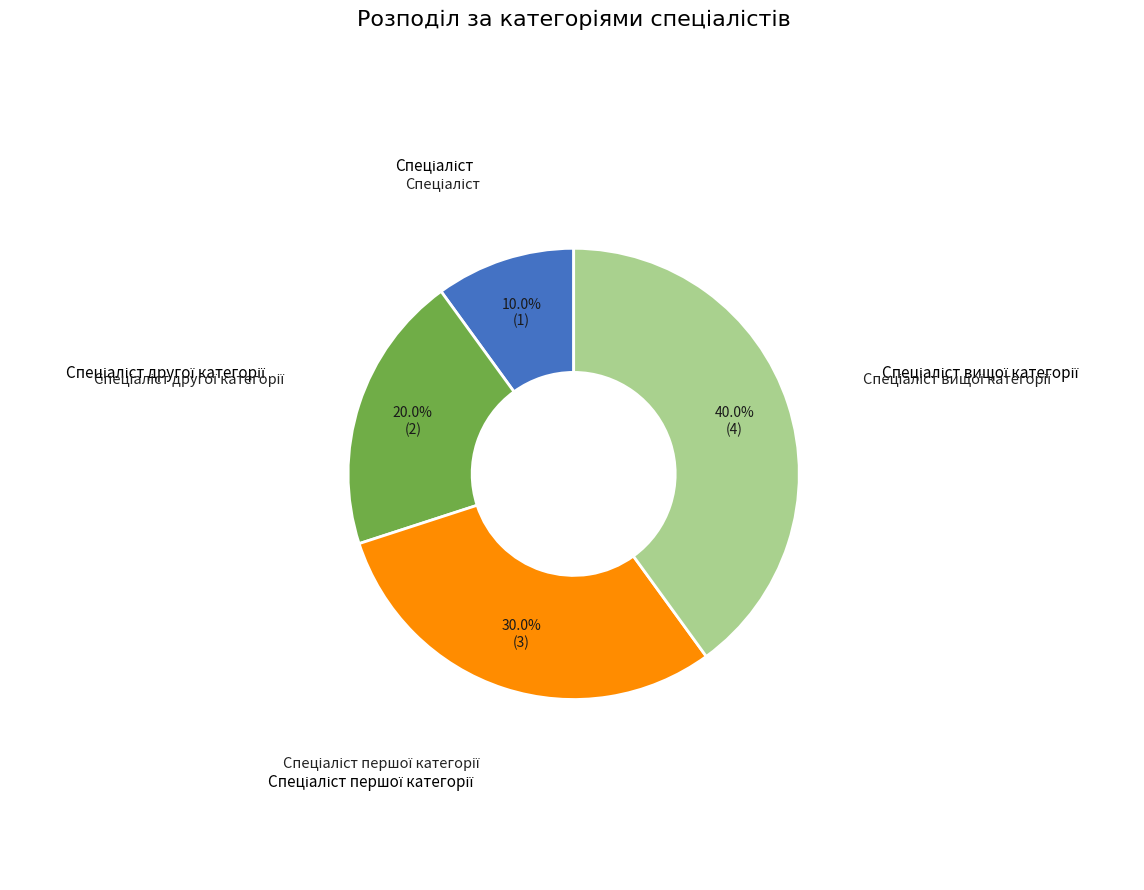

Is there a majority slice in this chart?

No